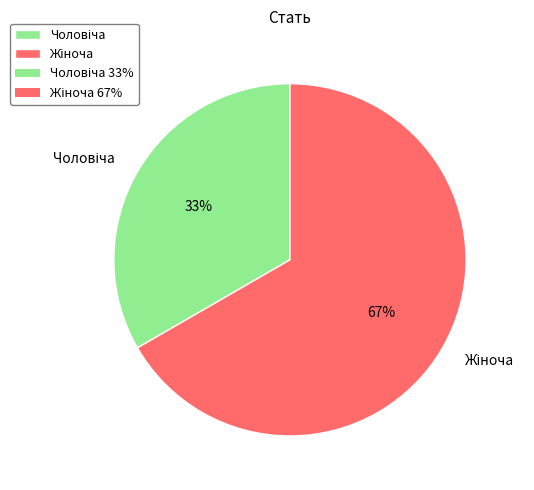

Is there any slice that represents more than half of the pie?

Yes